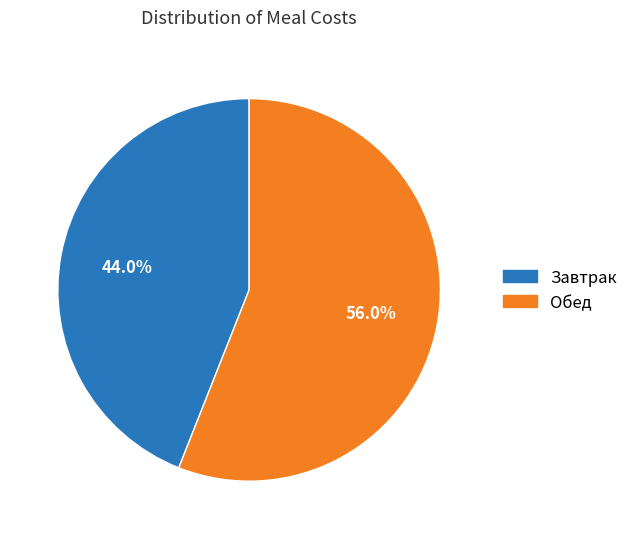

Is there any slice that represents more than half of the pie?

Yes